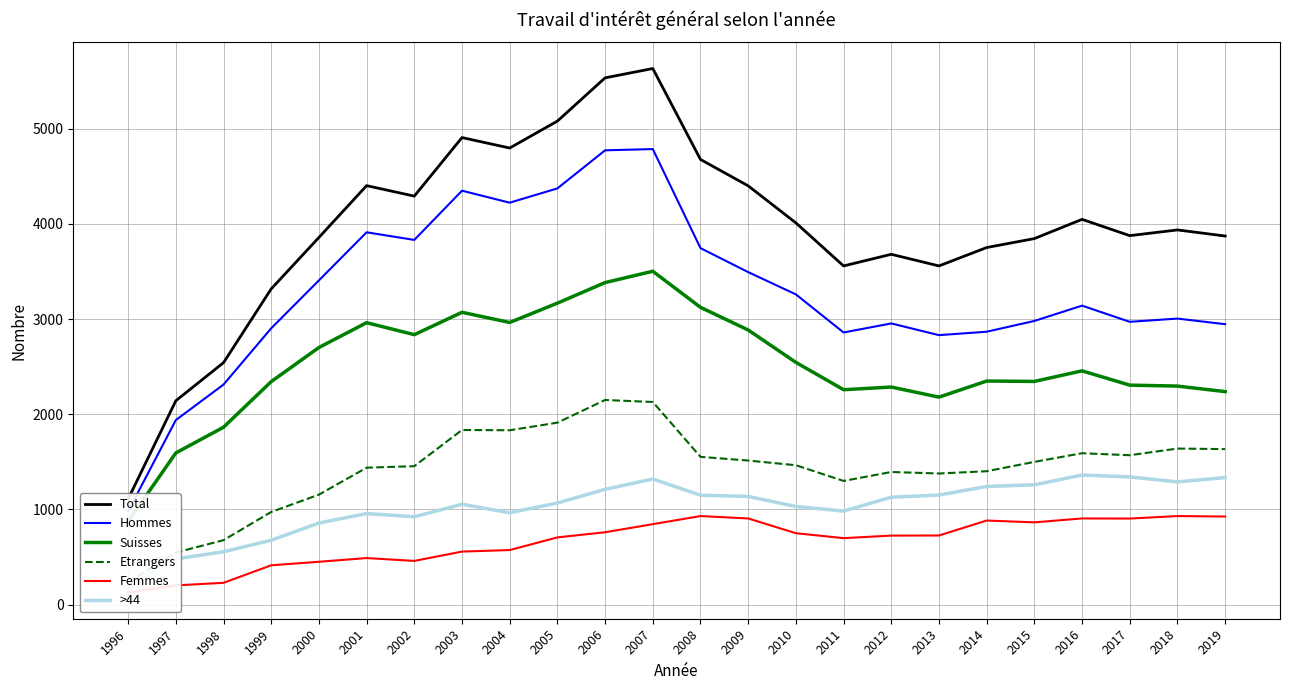

What is the difference between the second highest and minimum values in the Femmes series?

803